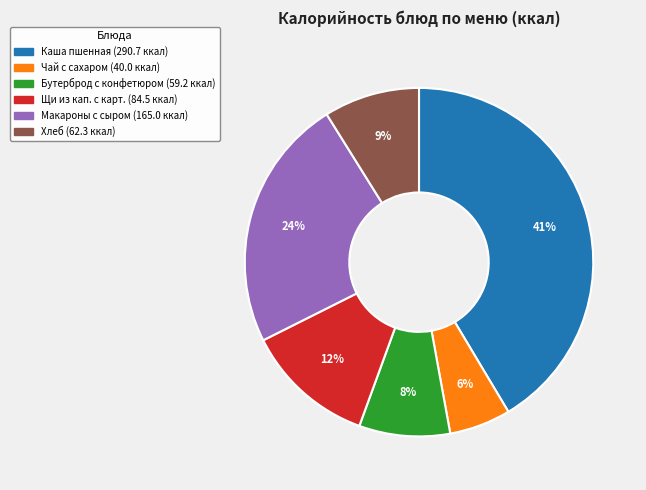

To the nearest percent, what is the average slice percentage?

17%